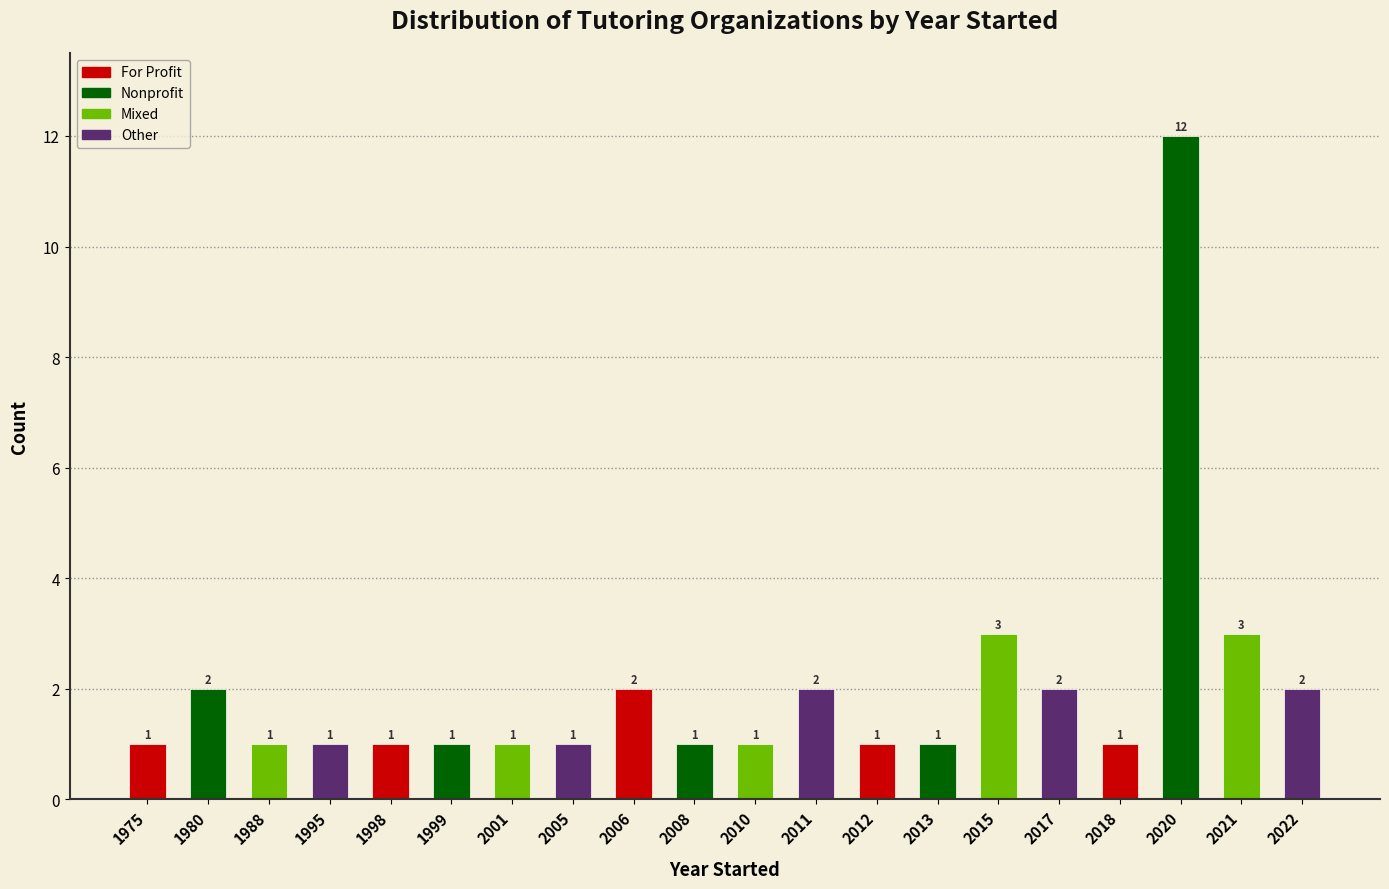

Reading left to right, transcribe all the data shown in this chart.

1	2	1	1	1	1	1	1	2	1	1	2	1	1	3	2	1	12	3	2